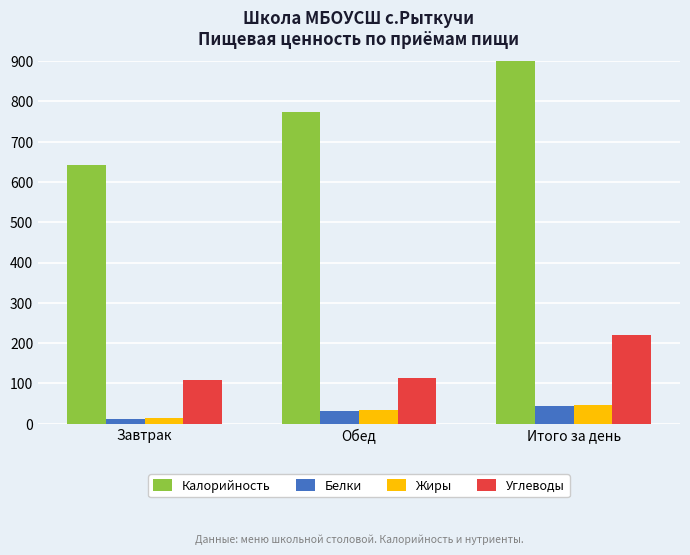

What position from the right is Итого за день?

1